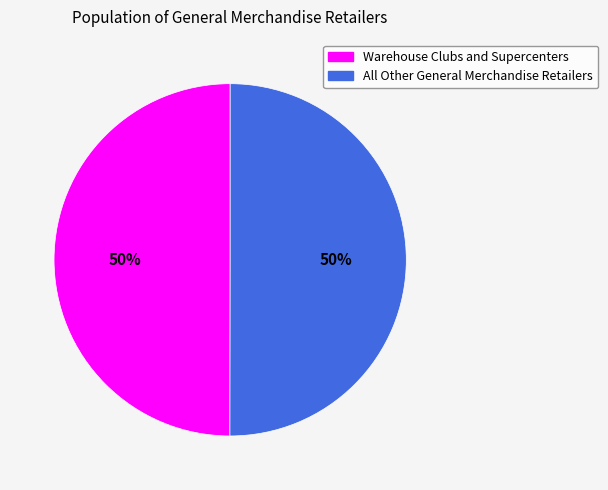

To the nearest percent, what percentage of the pie is All Other General Merchandise Retailers?

50%